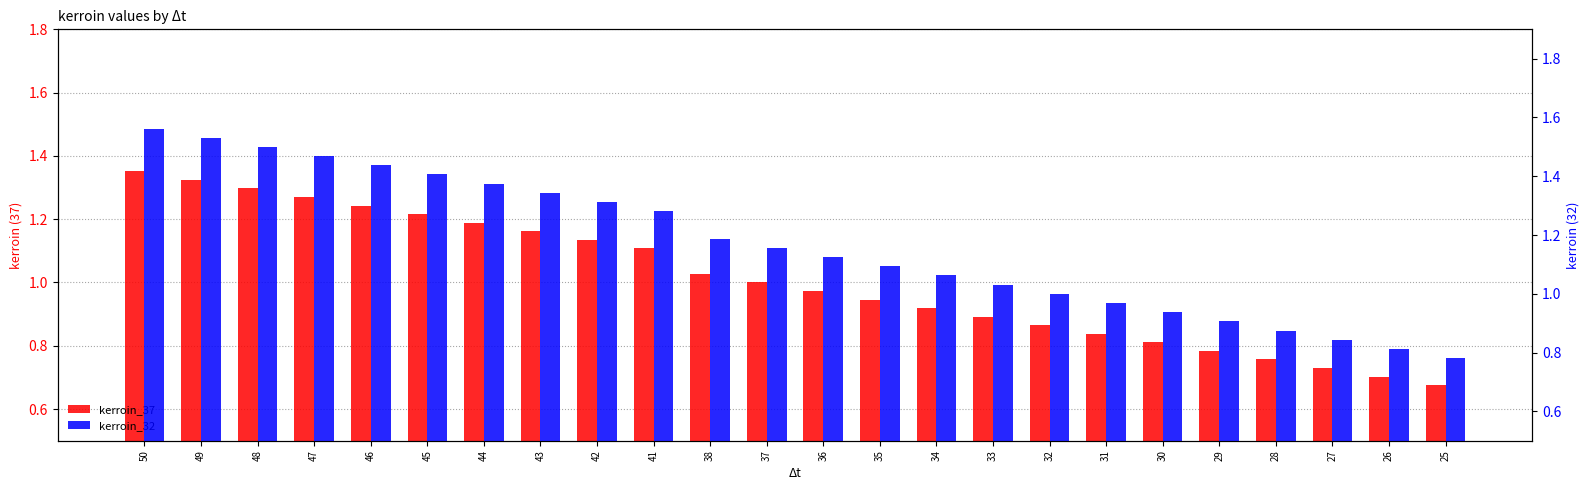

Is the value of kerroin_32 at 47 greater than the value of kerroin_37 at 25?

Yes